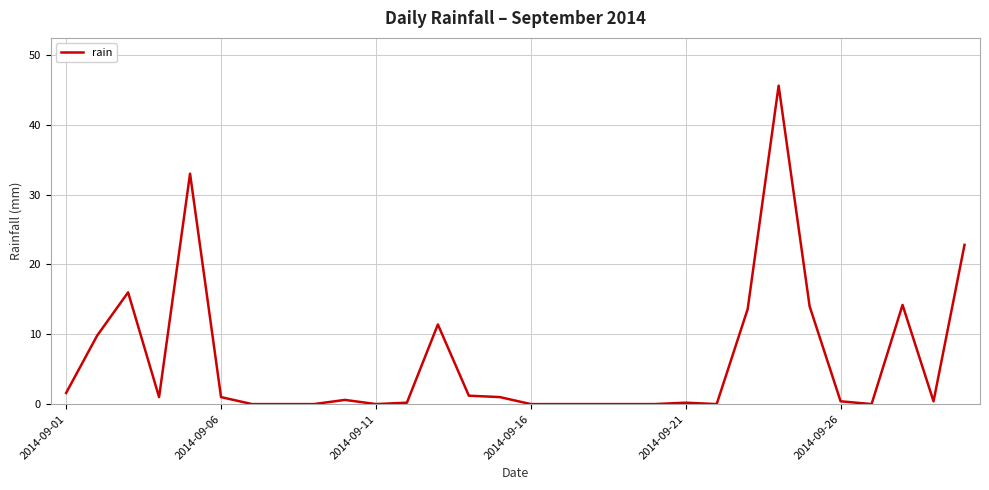

What is the maximum value shown in the chart?

45.6